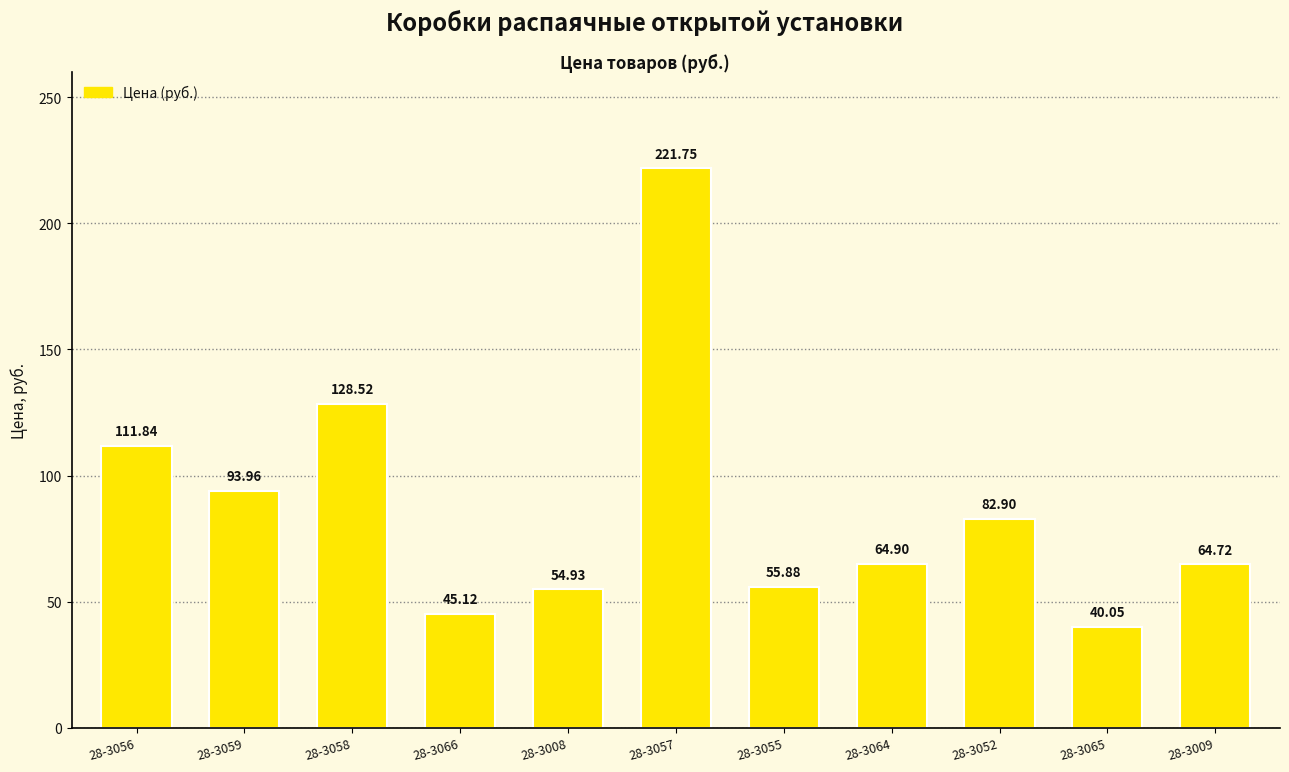

List the labels in order of value, largest first.

28-3057, 28-3058, 28-3056, 28-3059, 28-3052, 28-3064, 28-3009, 28-3055, 28-3008, 28-3066, 28-3065